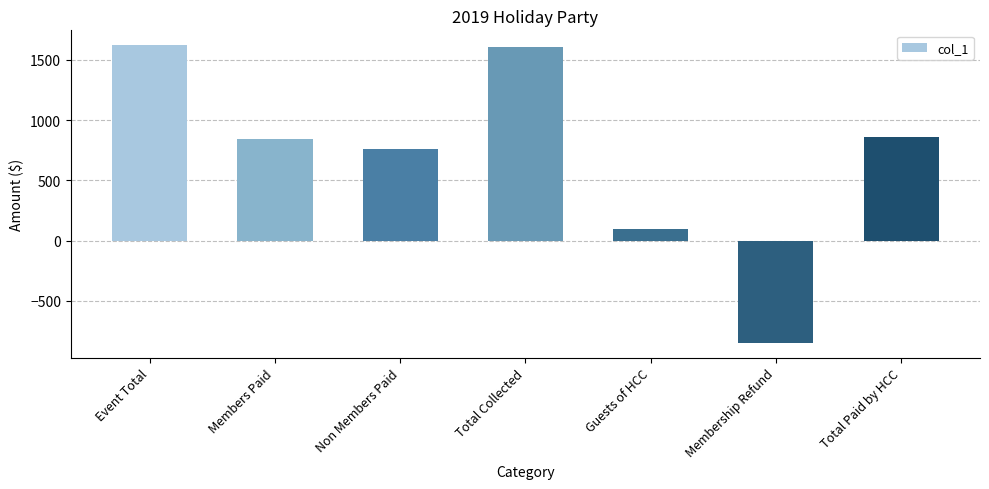

What is the label of the 6th bar from the right?

Members Paid